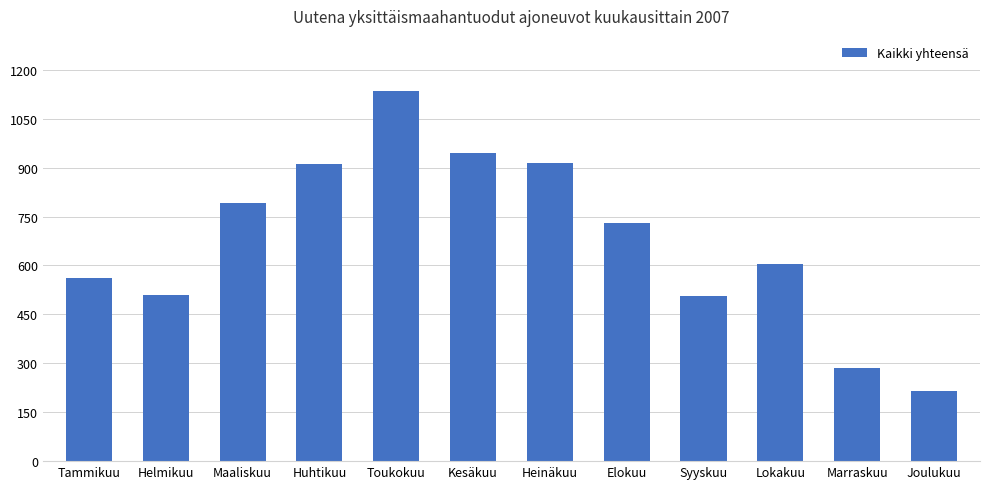

What is the sum of all values?

8108